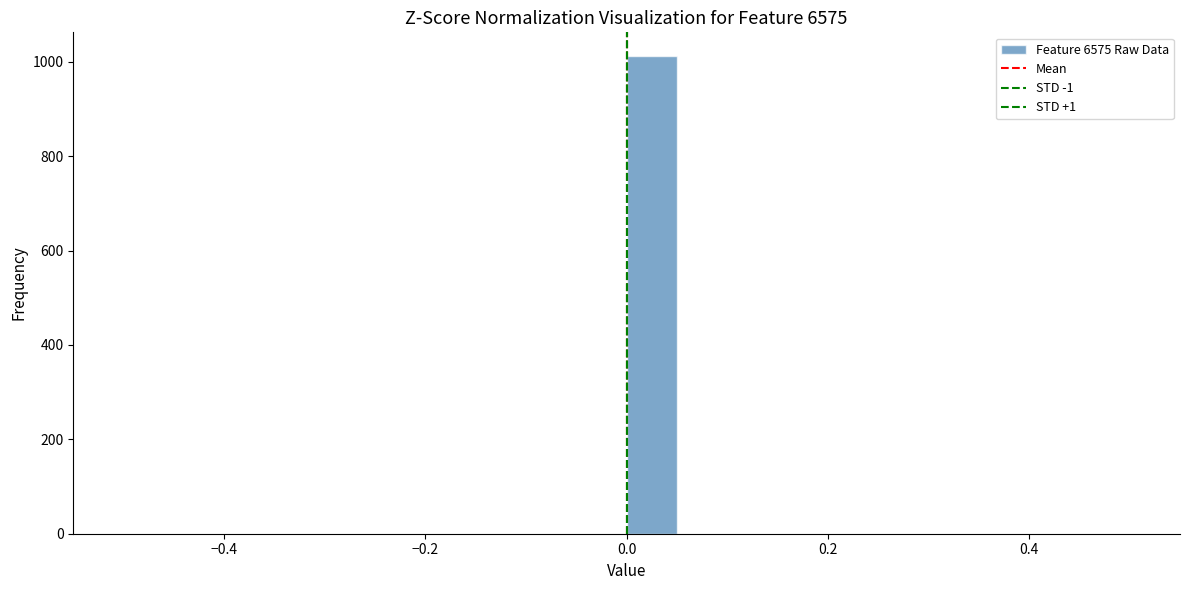

Read against the x-axis, roughly where is the centre of the tallest bar?

0.02